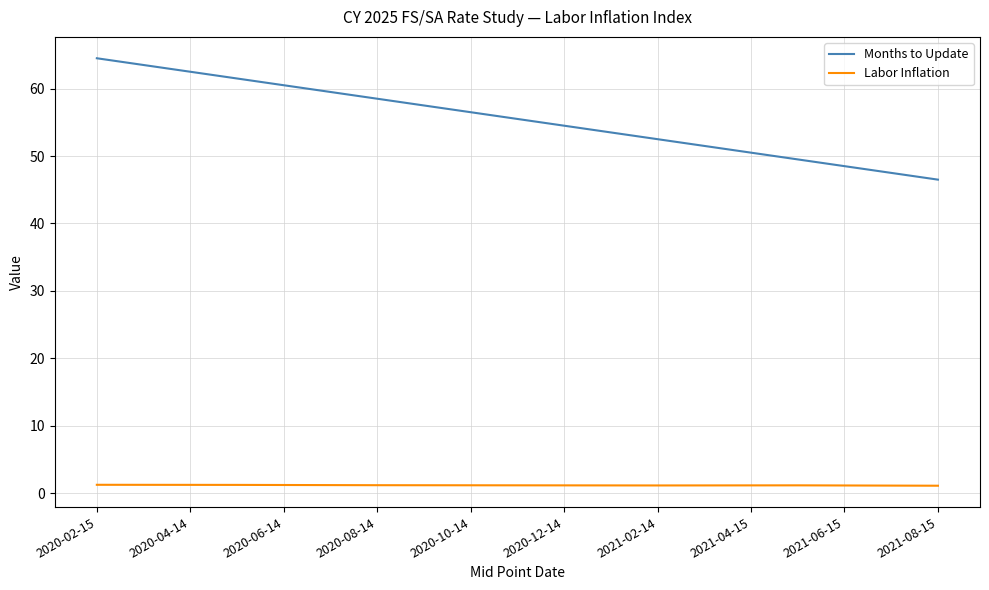

Which series has the largest range (max minus min)?

Months to Update